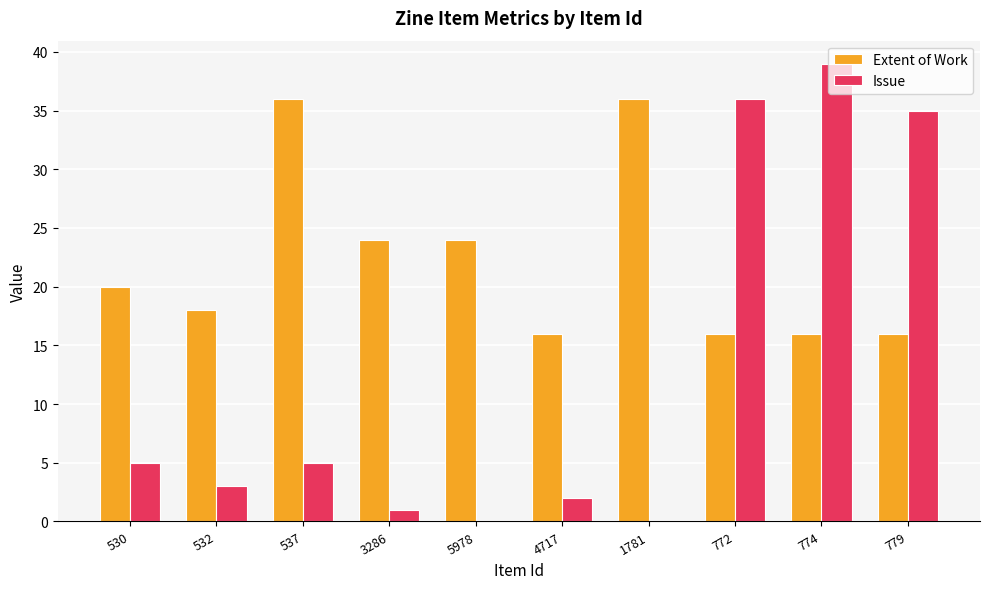

Is it true that Extent of Work equals 41 at 5978?

False